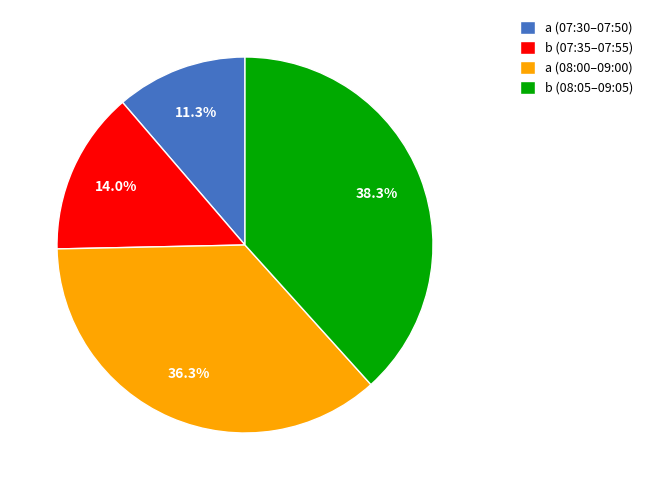

Rank the categories by value from highest to lowest.

b (08:05–09:05), a (08:00–09:00), b (07:35–07:55), a (07:30–07:50)